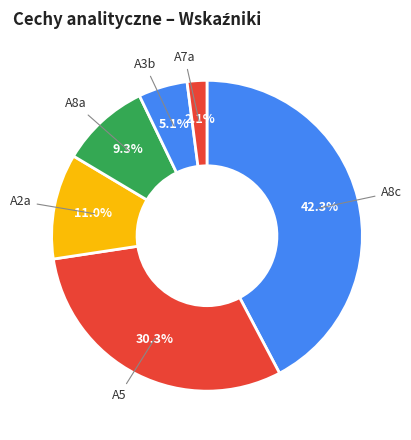

How many slices are in this pie chart?

6